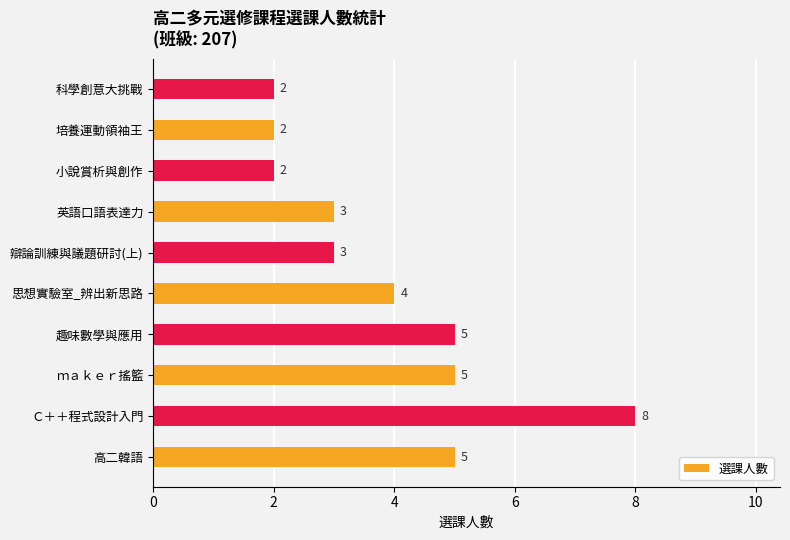

What is the ratio of the value at ｍａｋｅｒ搖籃 to the value at 思想實驗室_辨出新思路?

1.2